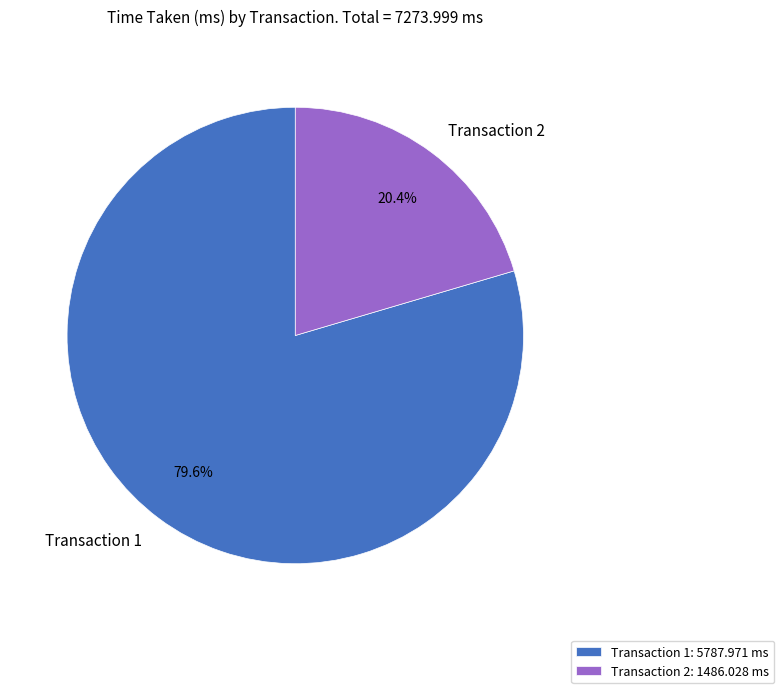

How many slices are in this pie chart?

2